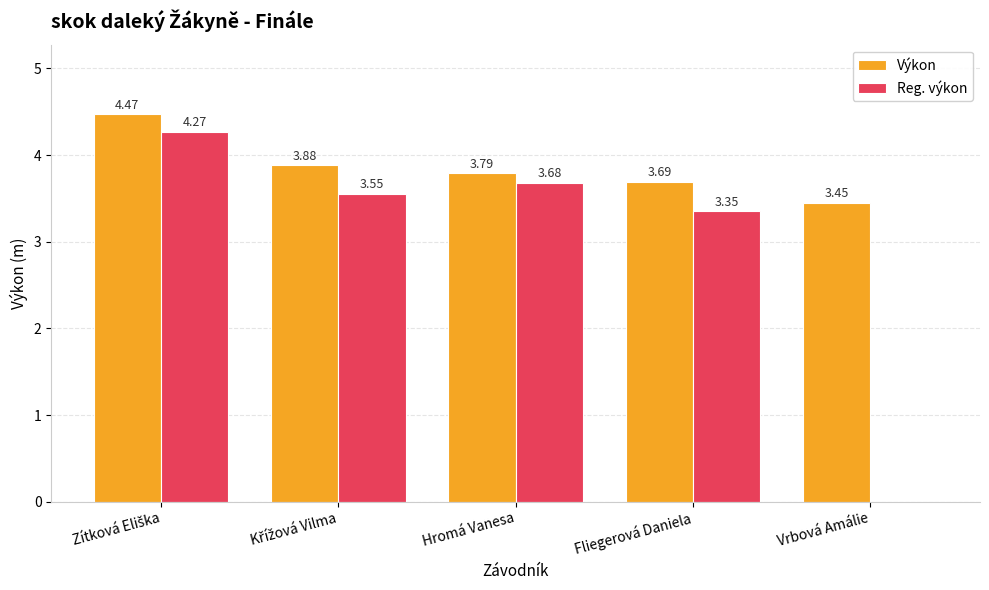

Which series has the largest total across all categories?

Výkon